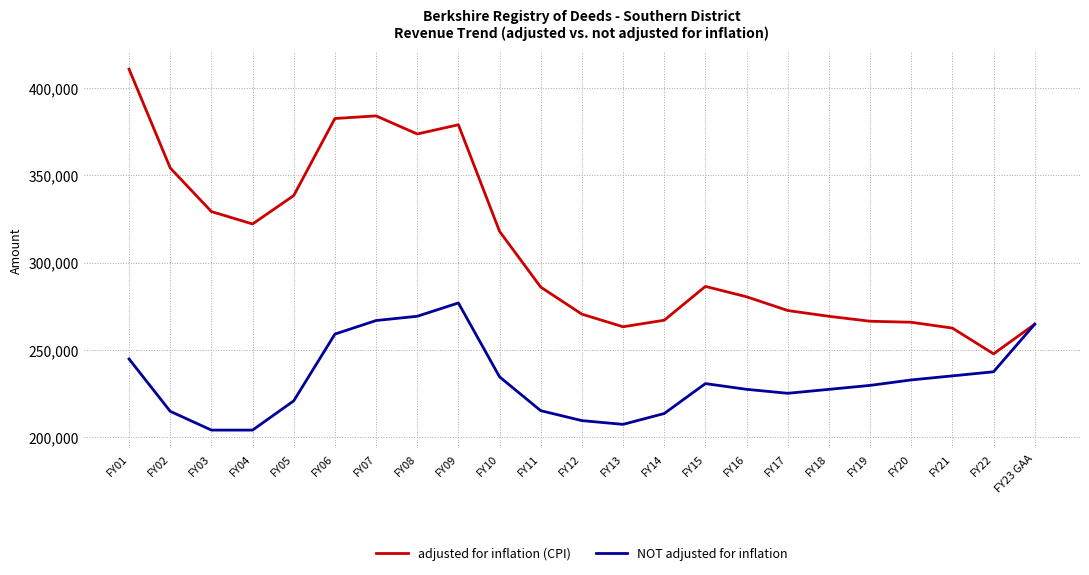

Rank the series by their average value, from highest to lowest.

adjusted for inflation (CPI), NOT adjusted for inflation